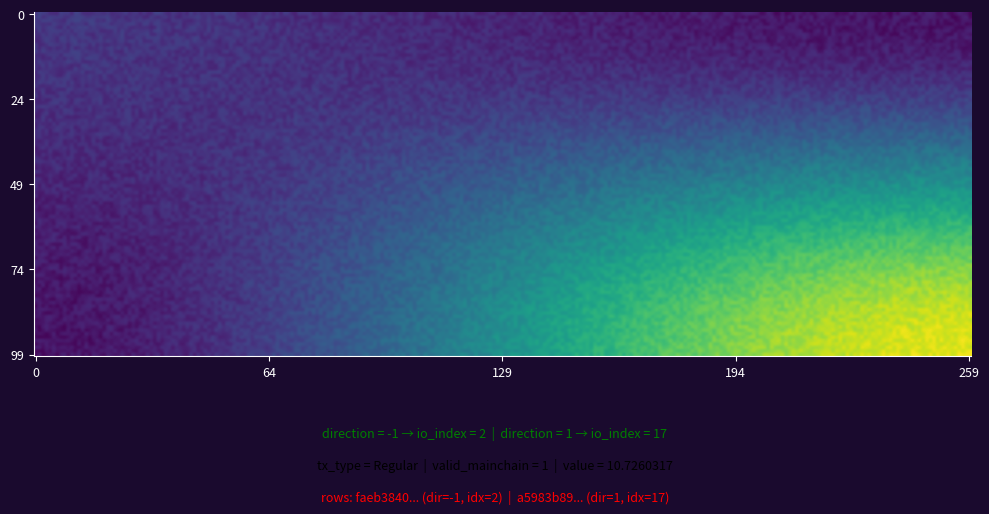

What is the highest value of the a5983b89d85591daa6b062252cabcd5e75e2550 series?

17